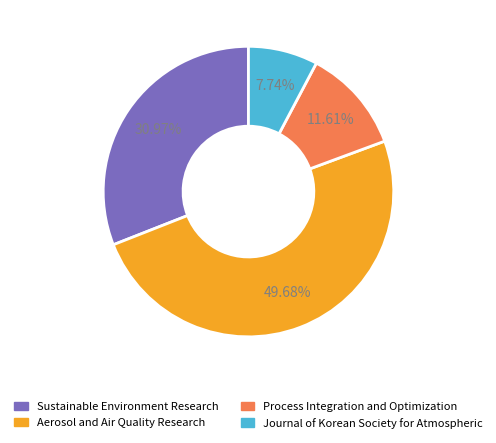

Which slice is the largest?

Aerosol and Air Quality Research